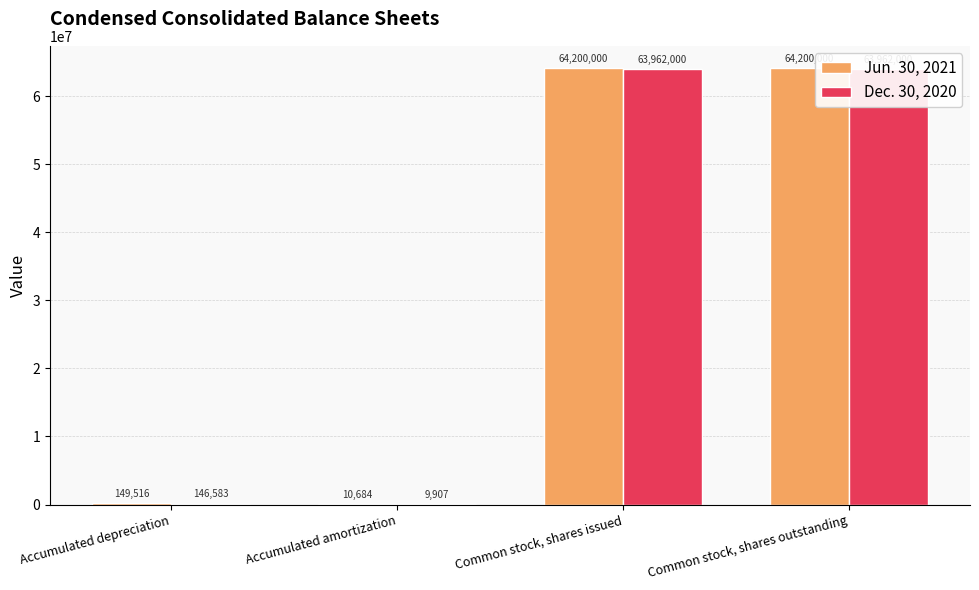

What is the total value across all series at Accumulated depreciation?

296099